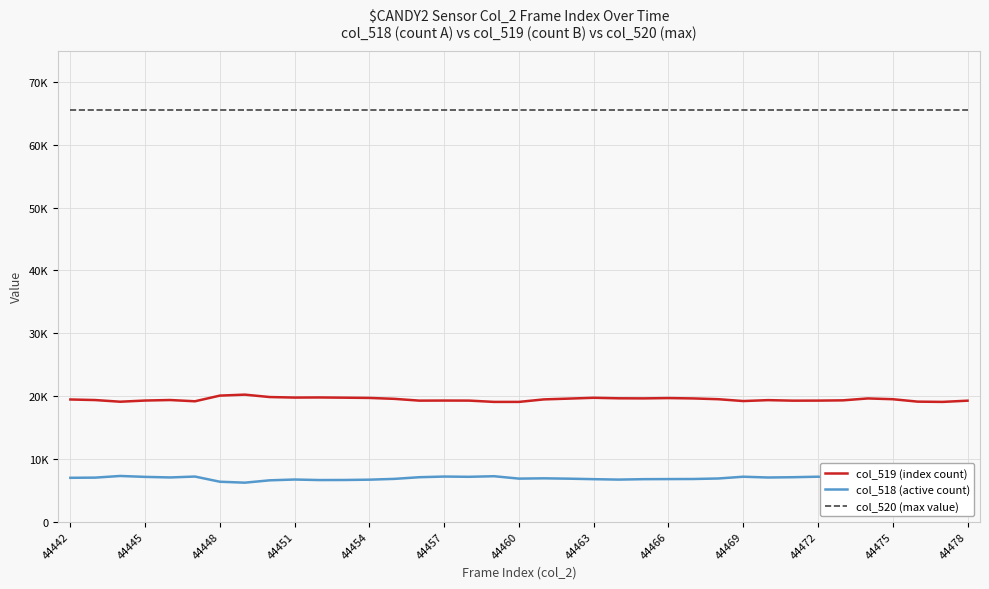

Rank the series at 44442 from highest to lowest value.

col_520 (max value), col_519 (index count), col_518 (active count)